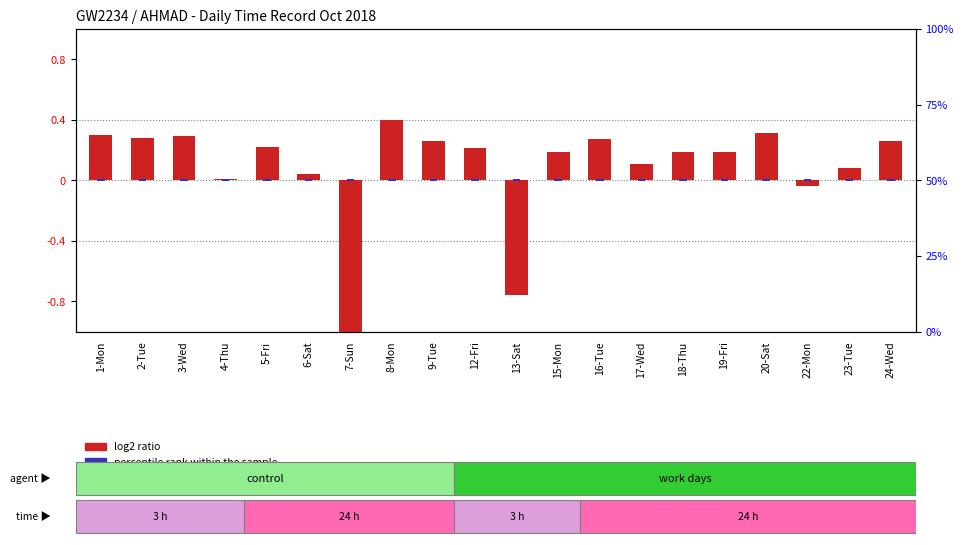

At 22-Mon, list the series in order from largest to smallest.

percentile rank within the sample, log2 ratio